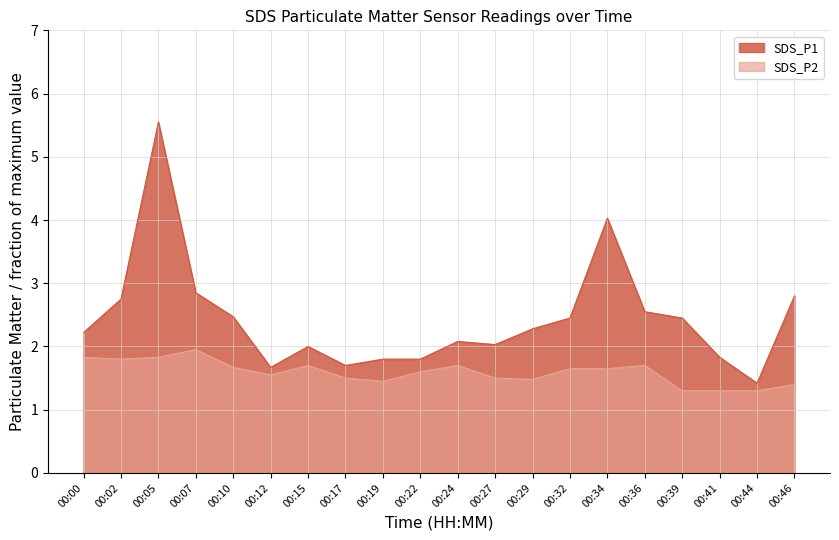

What is the greatest value displayed?

5.5